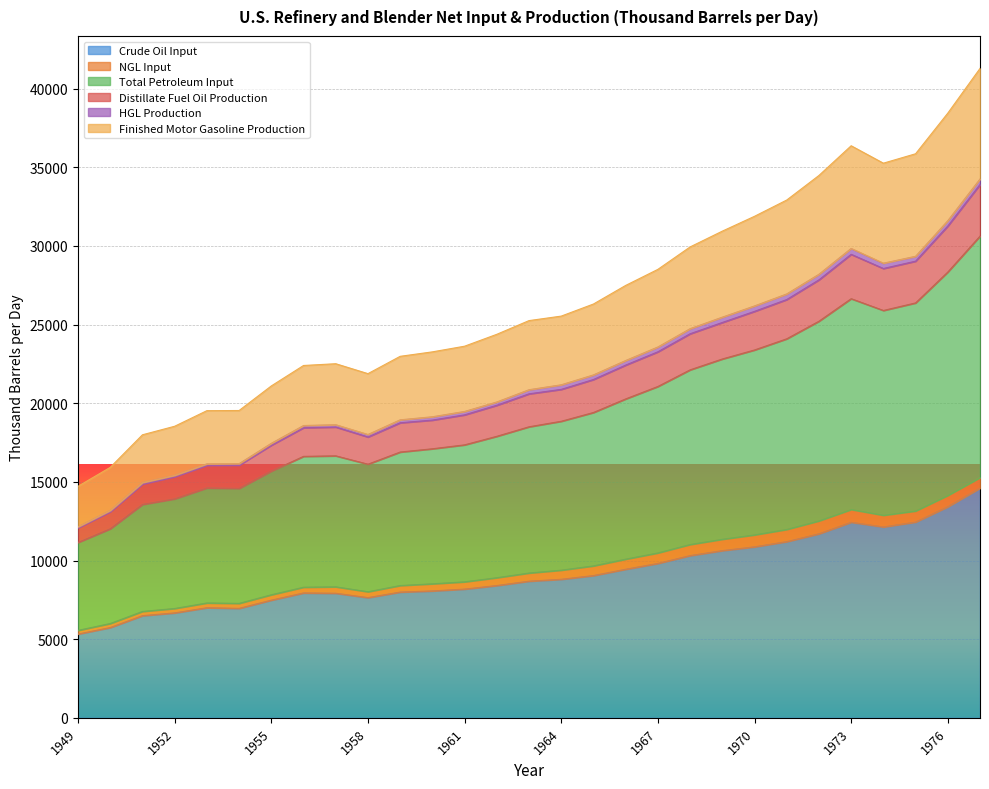

The Crude Oil Input series shows 6670.1 at 1952. True or false?

True